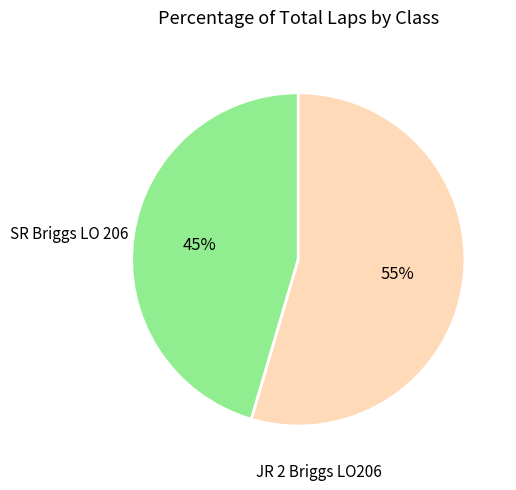

Is there a majority slice in this chart?

Yes